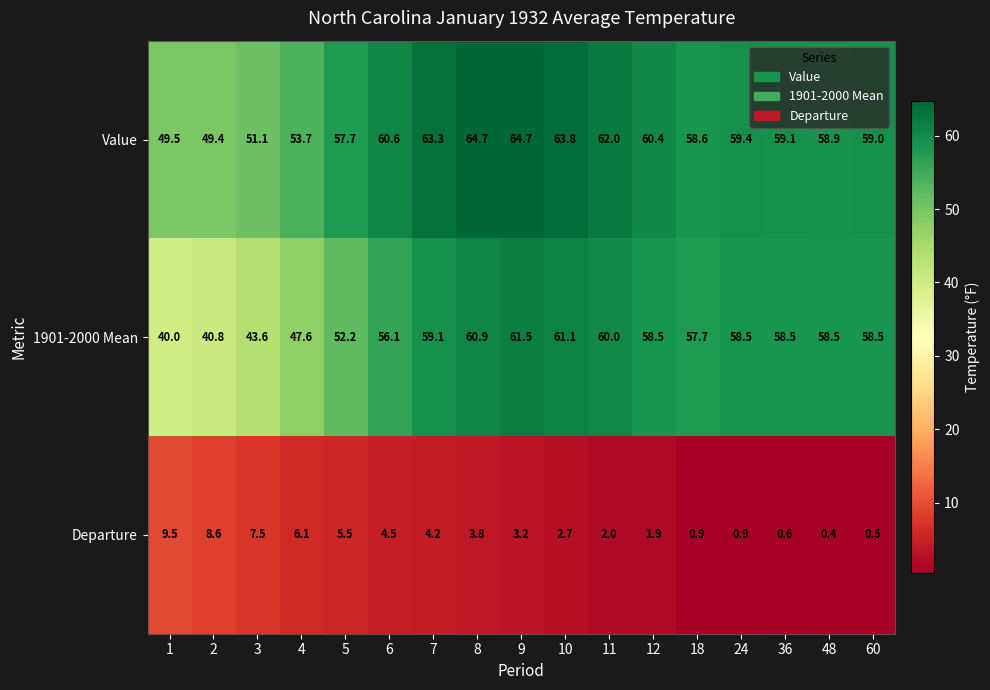

The Departure series shows 2.7 at 12. True or false?

False